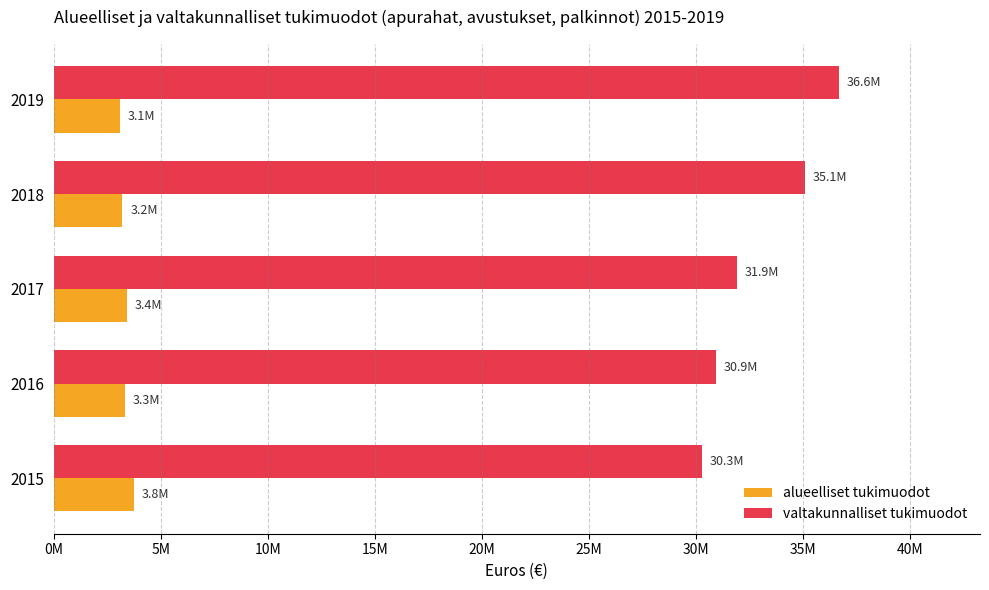

What is the difference between the maximum and minimum values in the alueelliset tukimuodot series?

684230.0